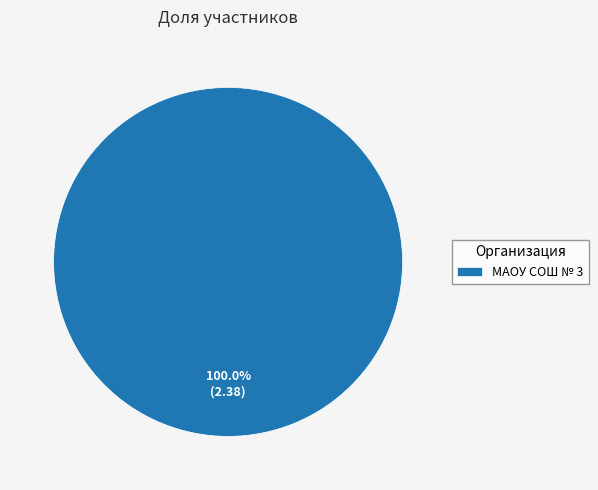

Rank the categories by value from highest to lowest.

МАОУ СОШ № 3